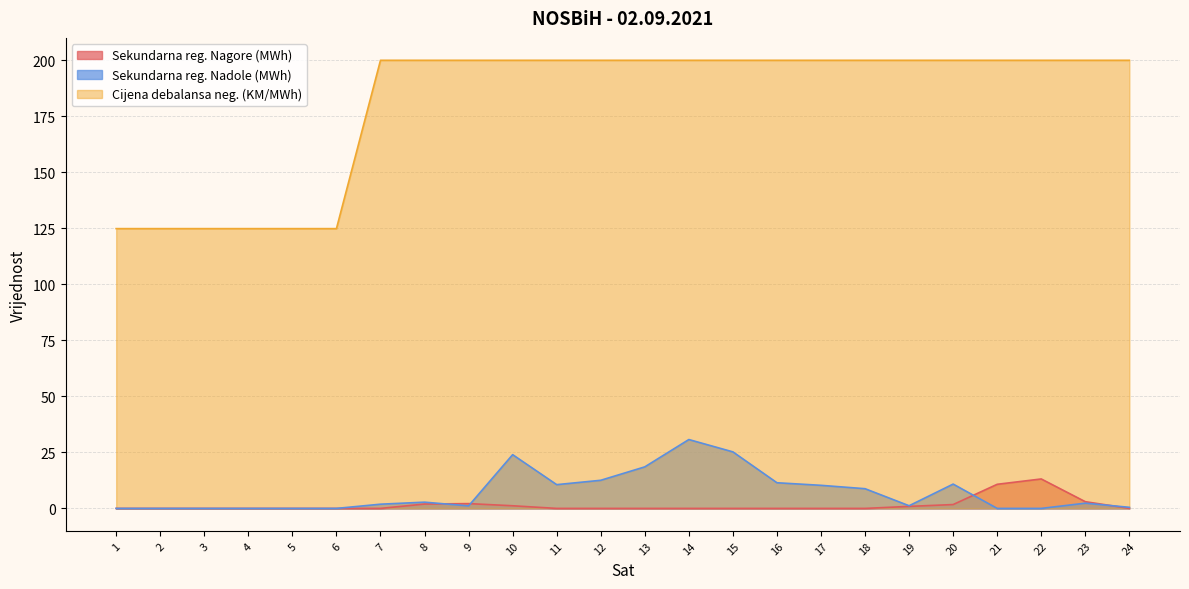

True or false: Cijena debalansa neg. (KM/MWh) has more than 1 points higher than both neighbors.

False